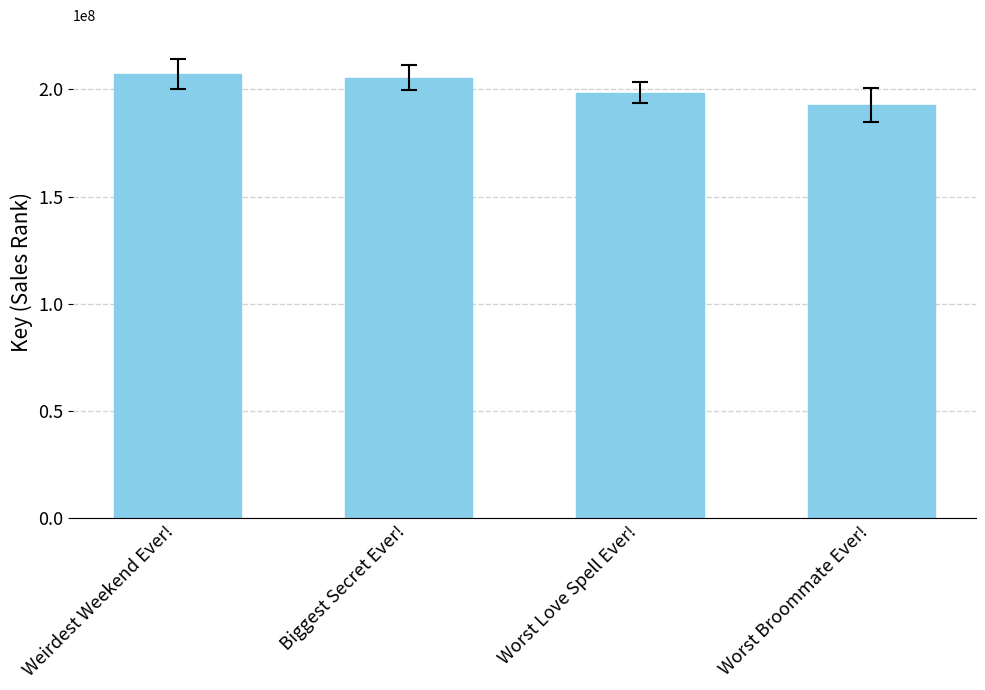

What is the value of the 3rd bar from the left?

198535043